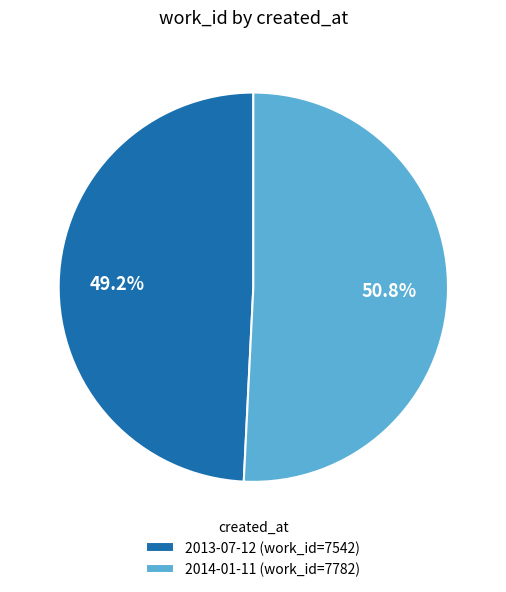

True or false: 2013-07-12 accounts for 49% of the total.

True